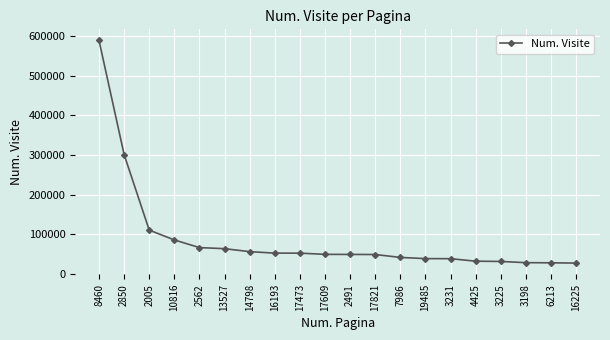

What is the change in value from 14798 to 7986?

-14550